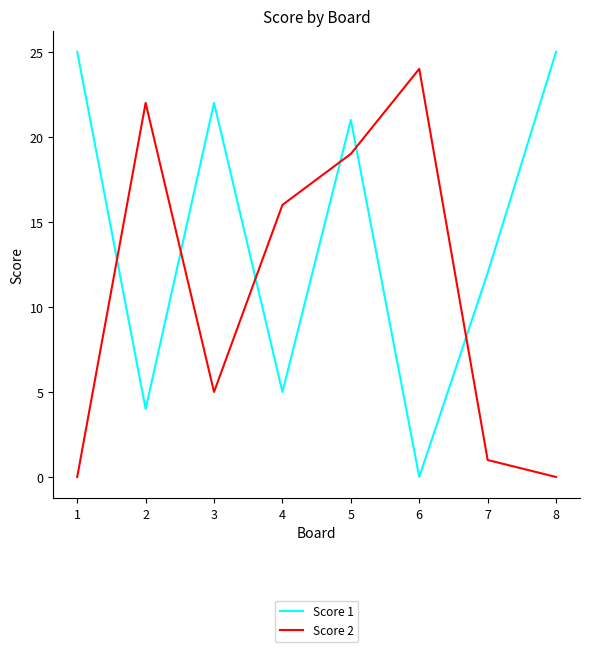

At which label does Score 2 first exceed 16?

2